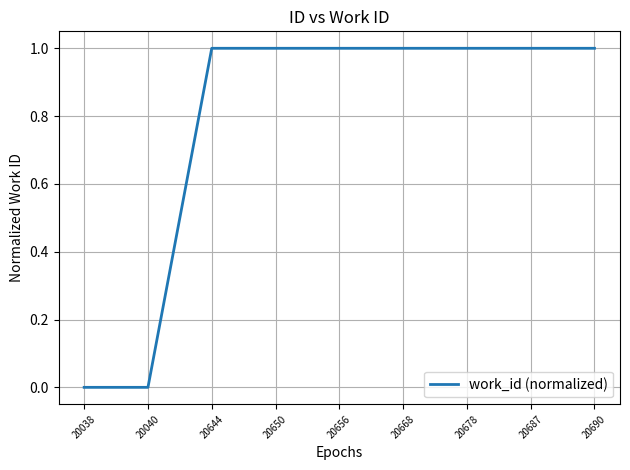

The value at 20644 is 0. True or false?

False